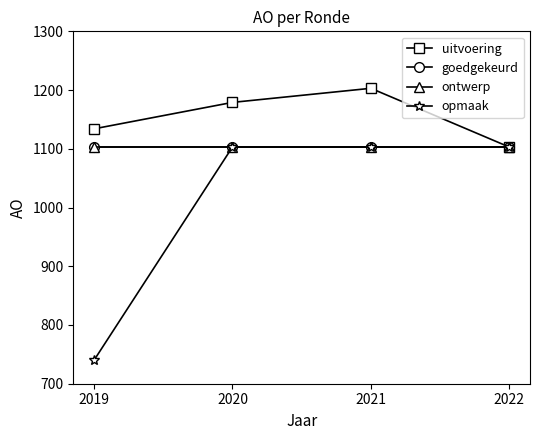

At which category is the sum across all series the highest?

2021